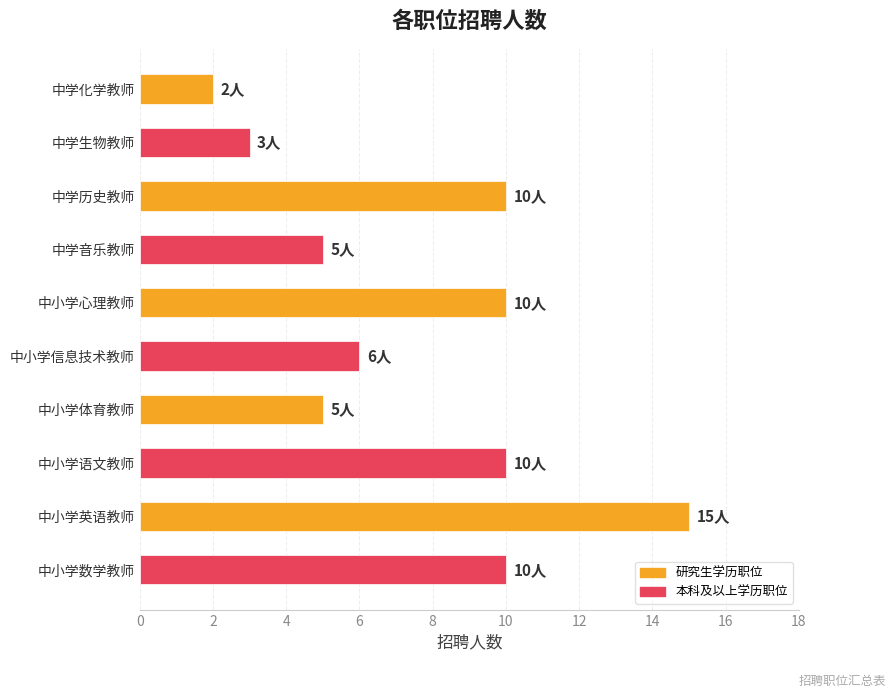

What is the label of the 4th bar from the top?

中学音乐教师